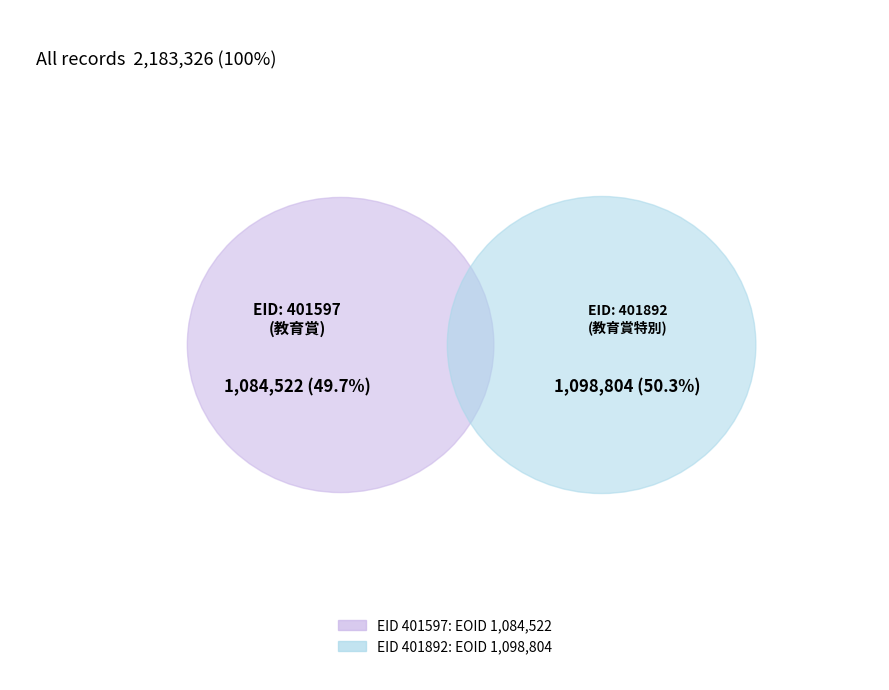

How many segments does this pie chart have?

2